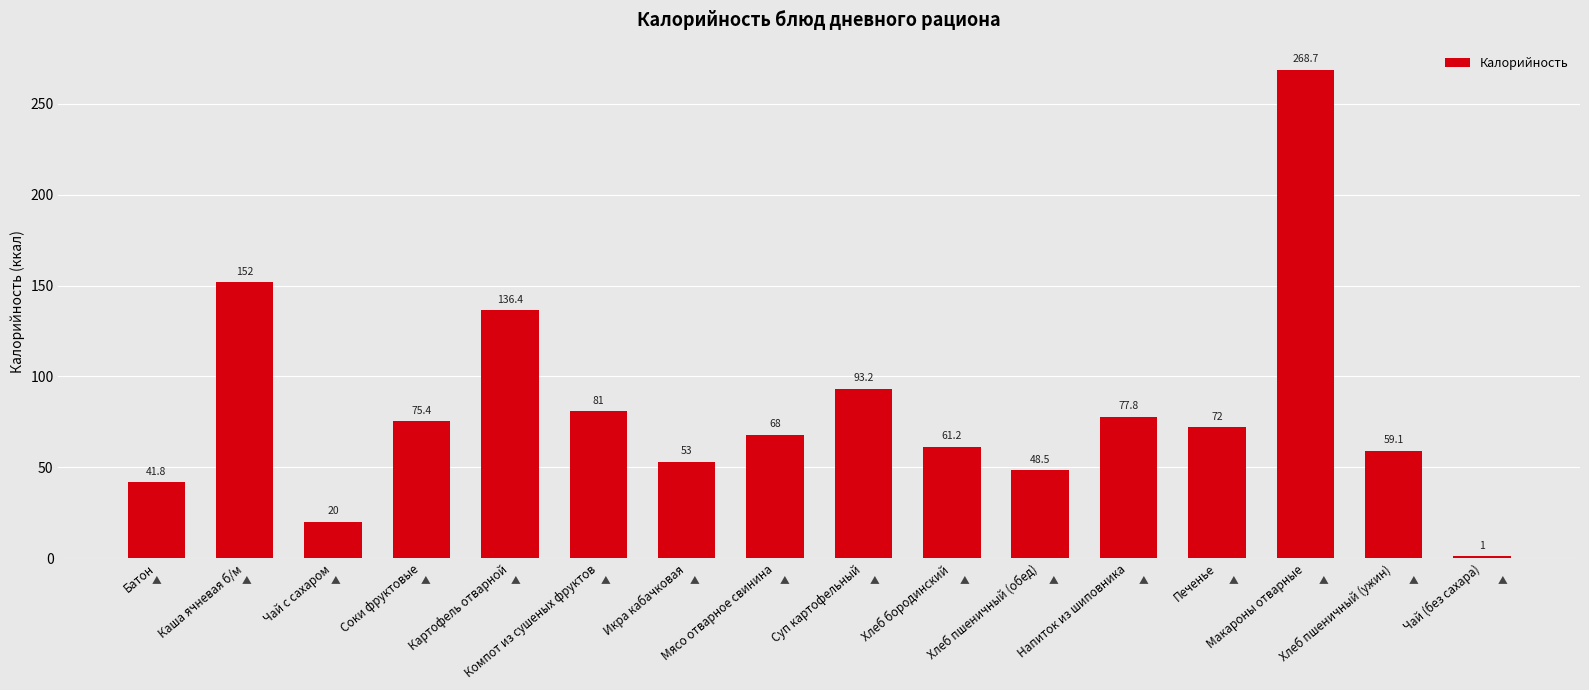

The chart shows a value of 144.7 at Компот из сушеных фруктов. True or false?

False